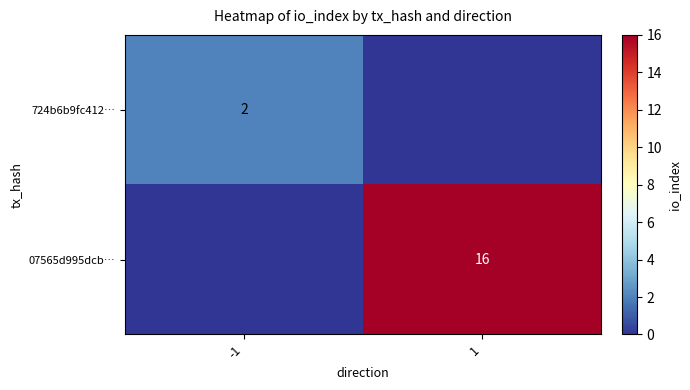

What is the spread (max minus min) of values at -1?

2